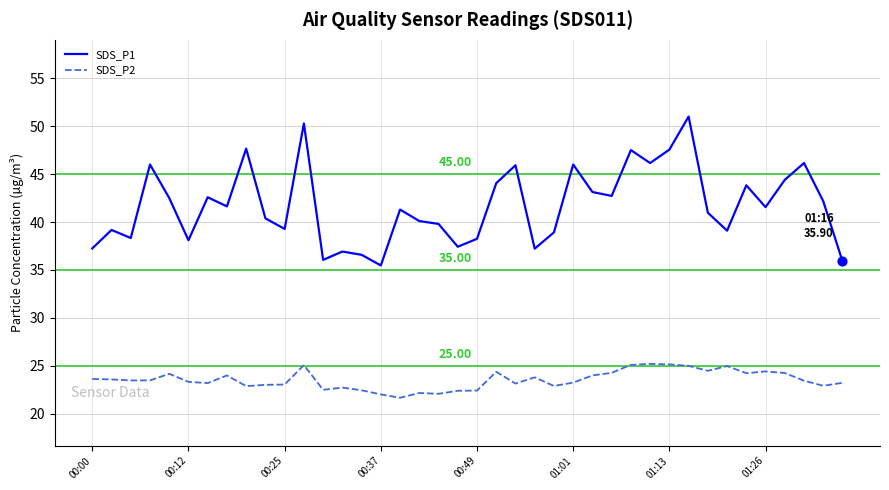

Which series has the largest range (max minus min)?

SDS_P1